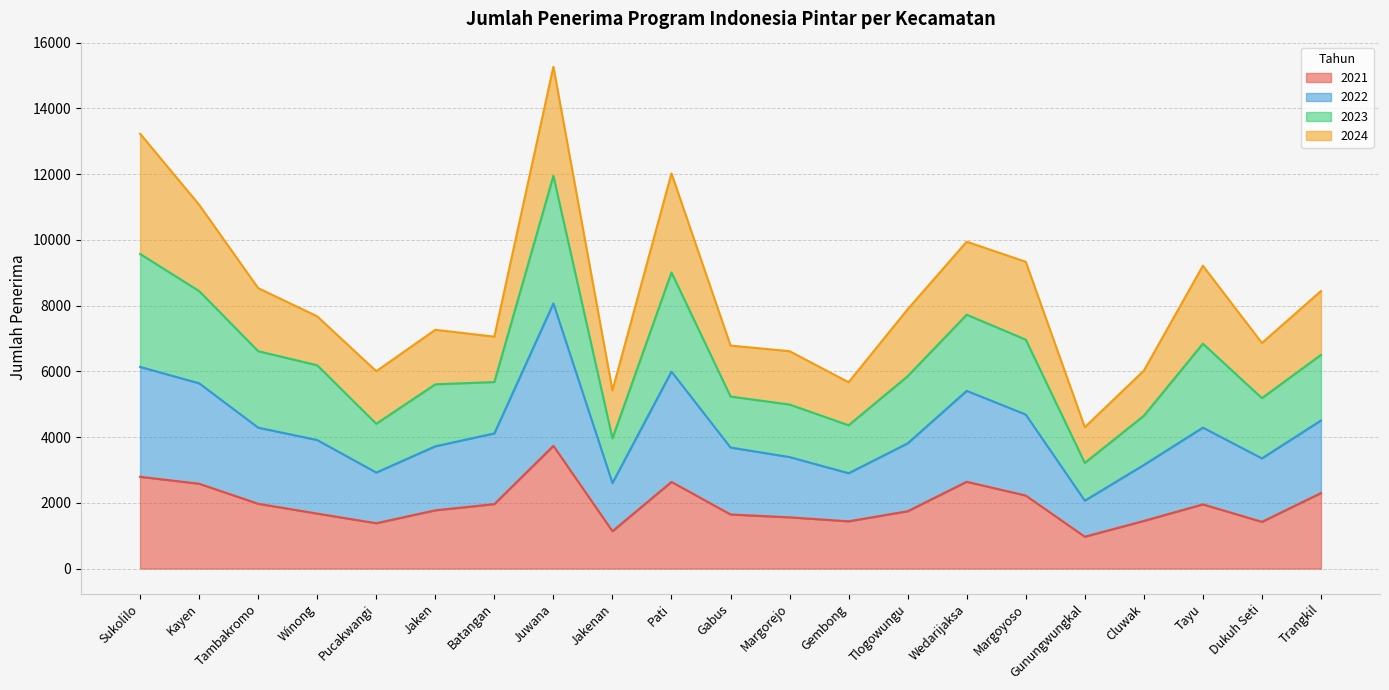

At which label does 2021 reach its peak?

Juwana